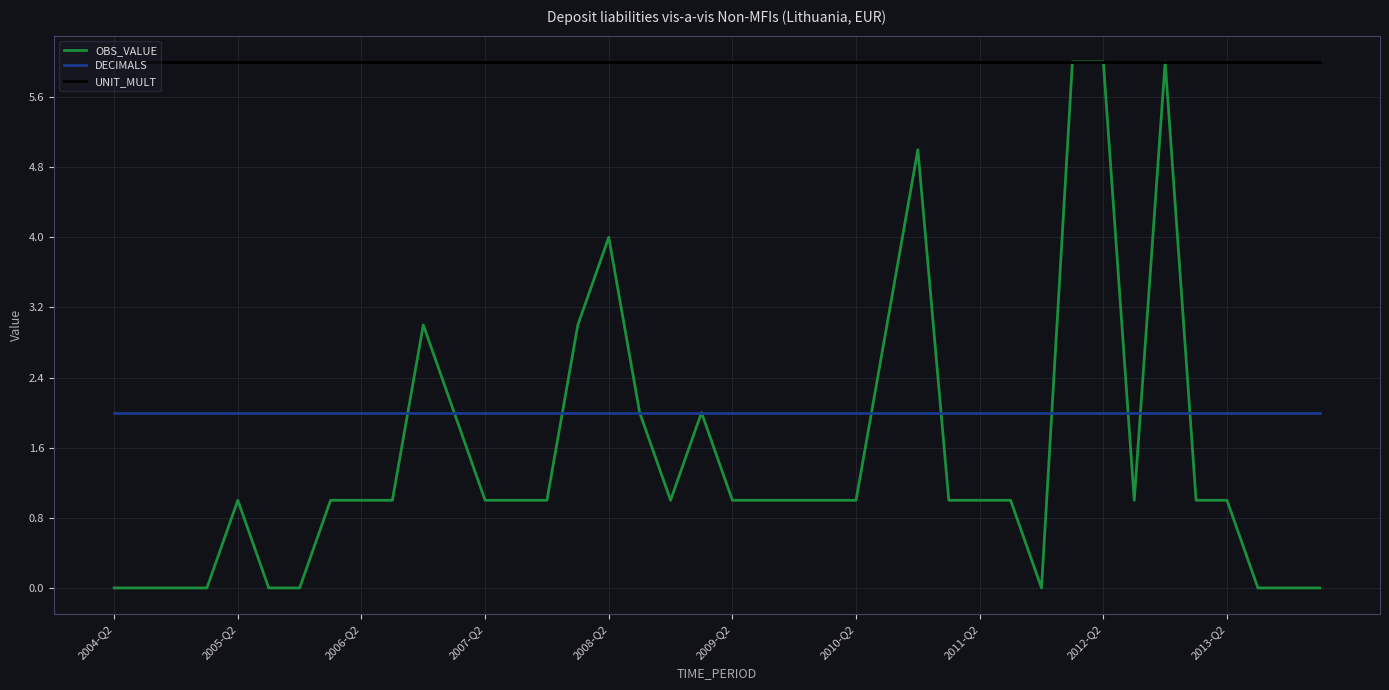

True or false: UNIT_MULT and DECIMALS cross at least once.

False